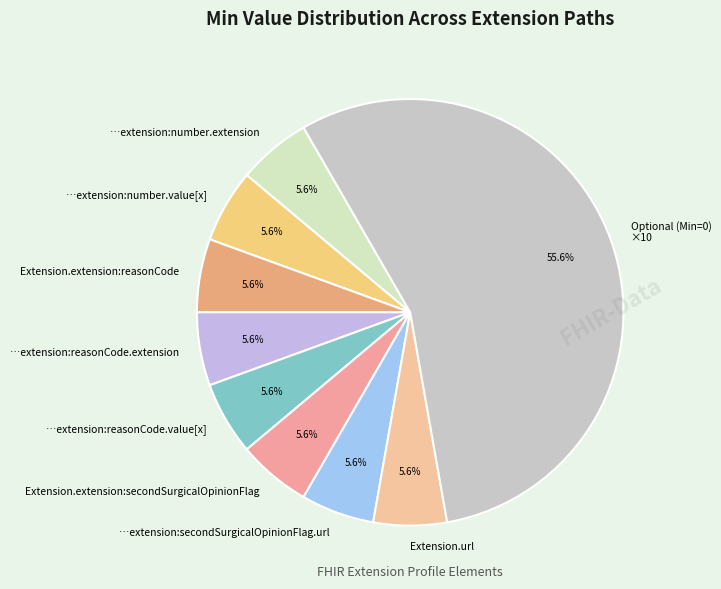

Which slice is the largest?

Optional (Min=0) ×10